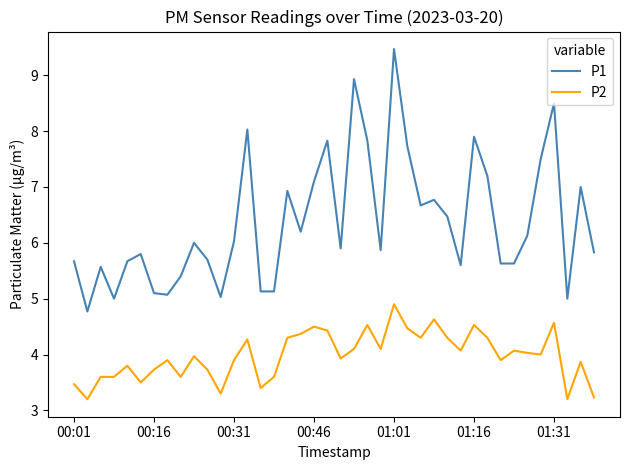

What is the average value of the P1 series?

6.4